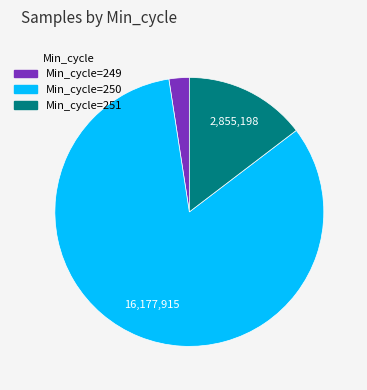

Is there any slice that represents more than half of the pie?

Yes